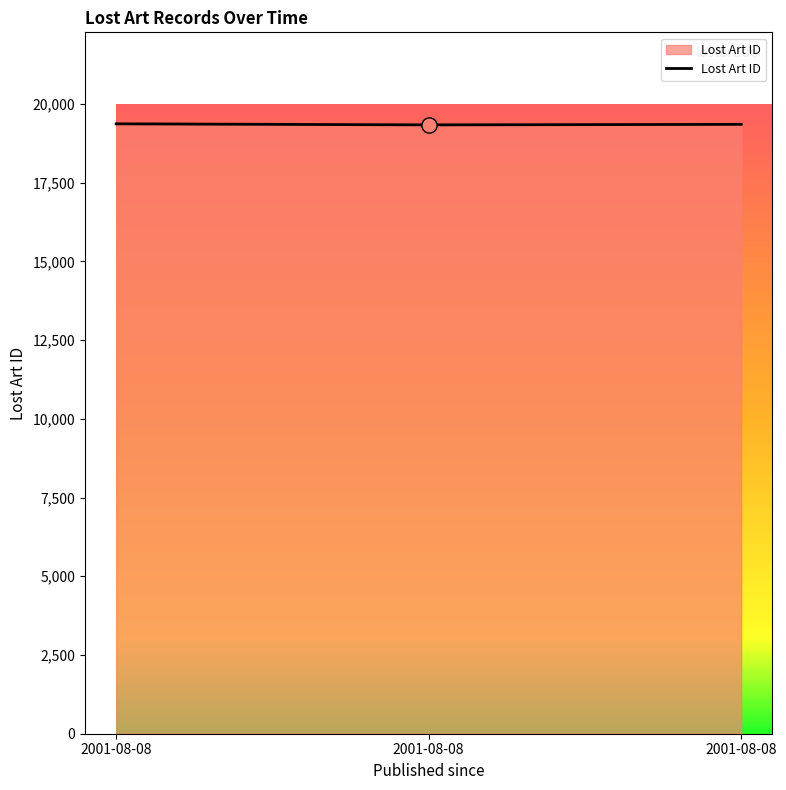

Between 2001-08-08 and 2001-08-08, which is larger?

2001-08-08